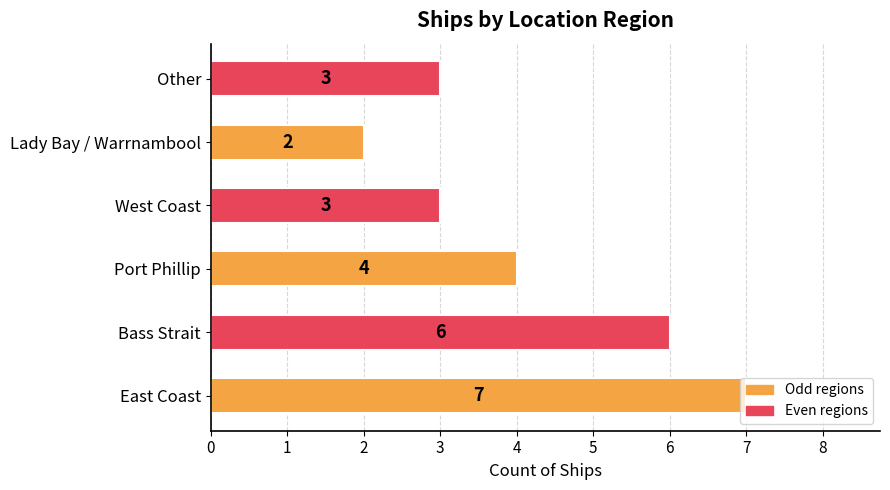

At which category does the chart reach its minimum across all series?

Lady Bay / Warrnambool